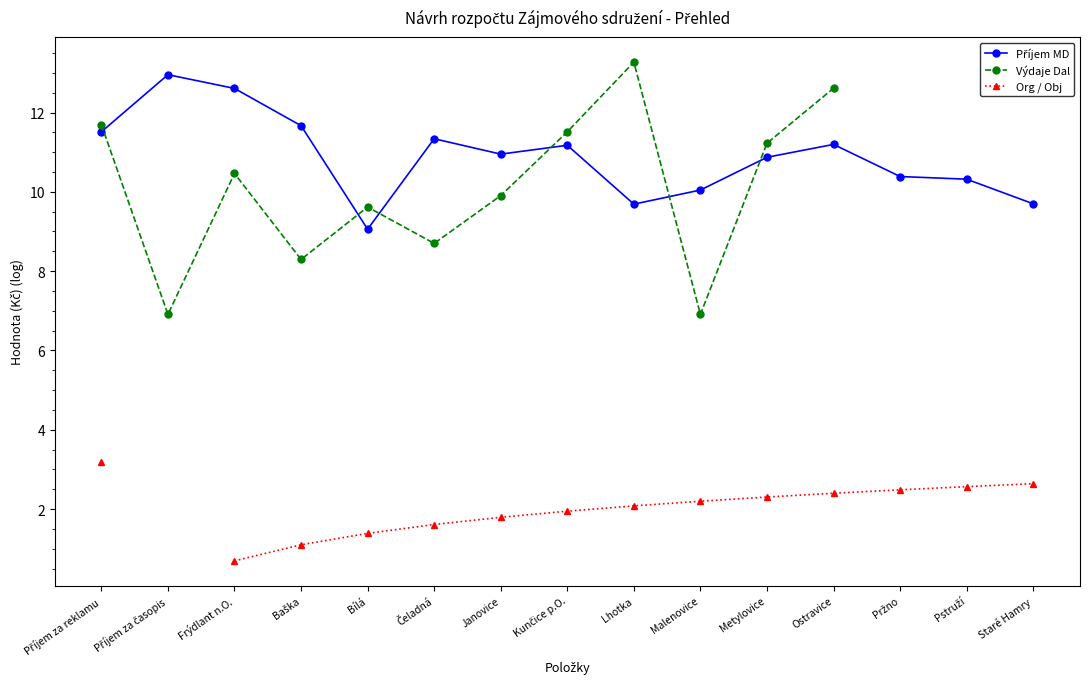

What is the value of the Příjem MD point at the 7th from the left?

11.0